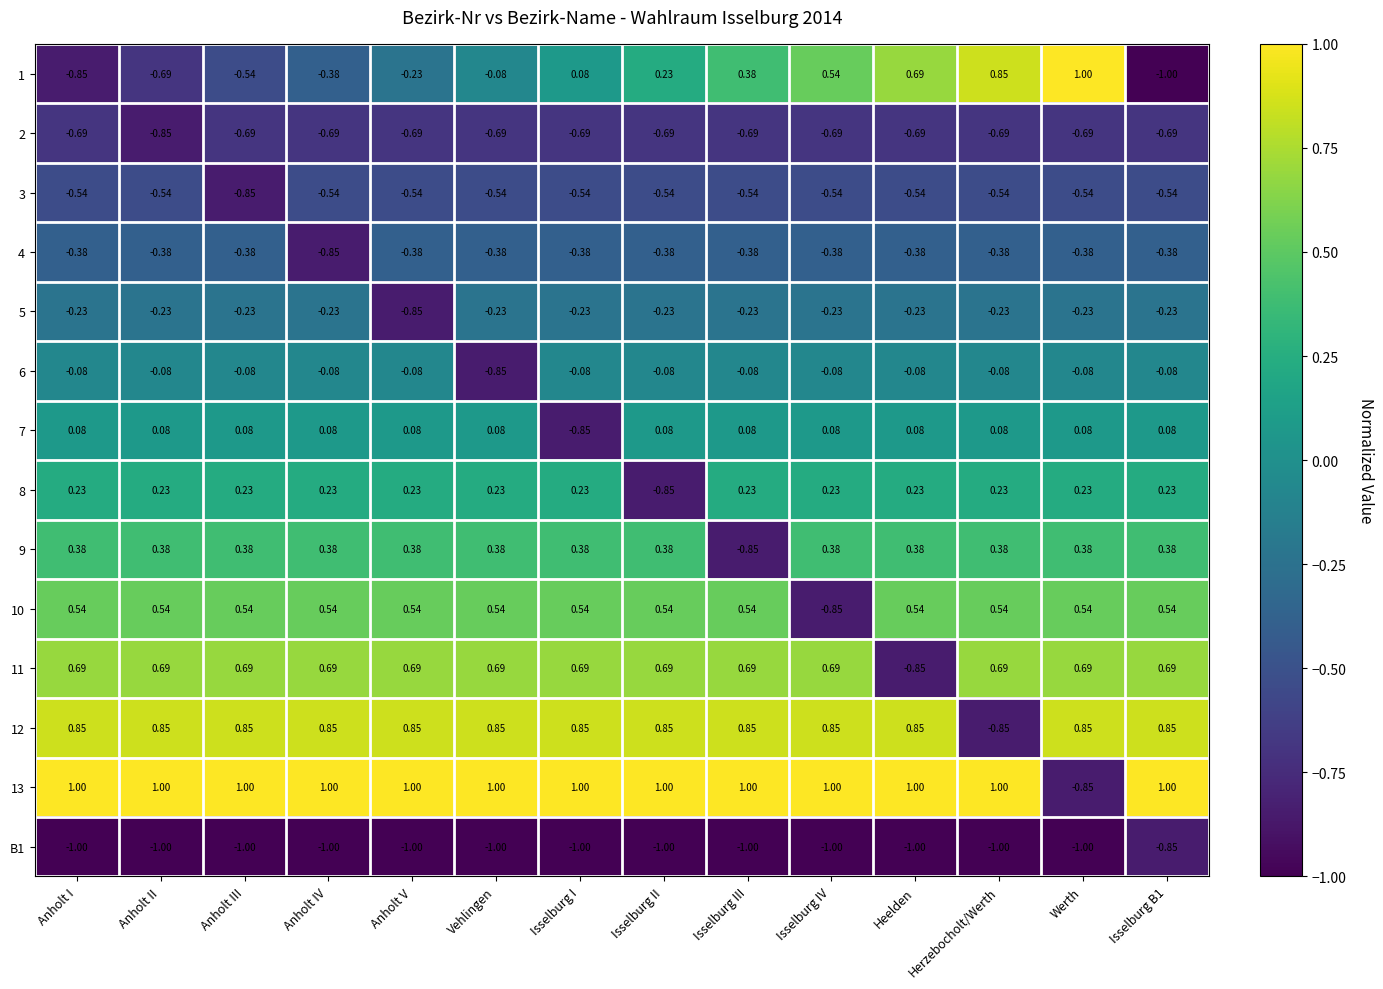

How many categories are shown in the chart?

14